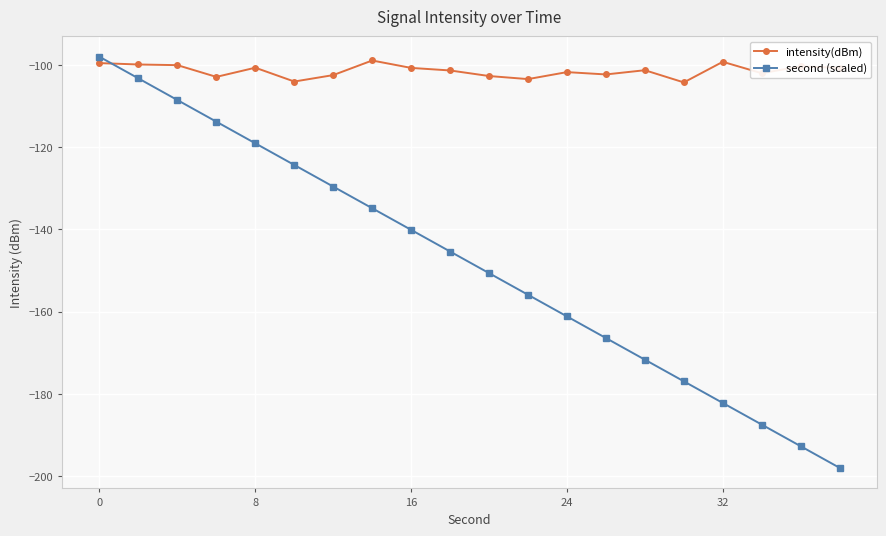

What is the value of the intensity(dBm) point at the 6th from the left?

-104.0